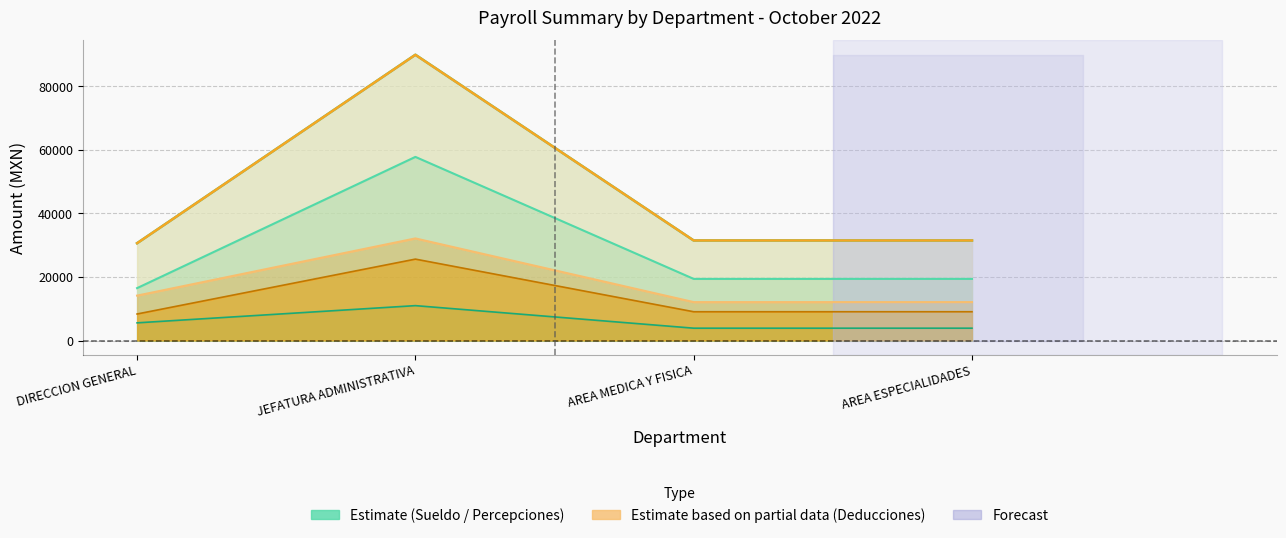

Which category has the highest value in the Obligaciones Patronales series?

JEFATURA ADMINISTRATIVA